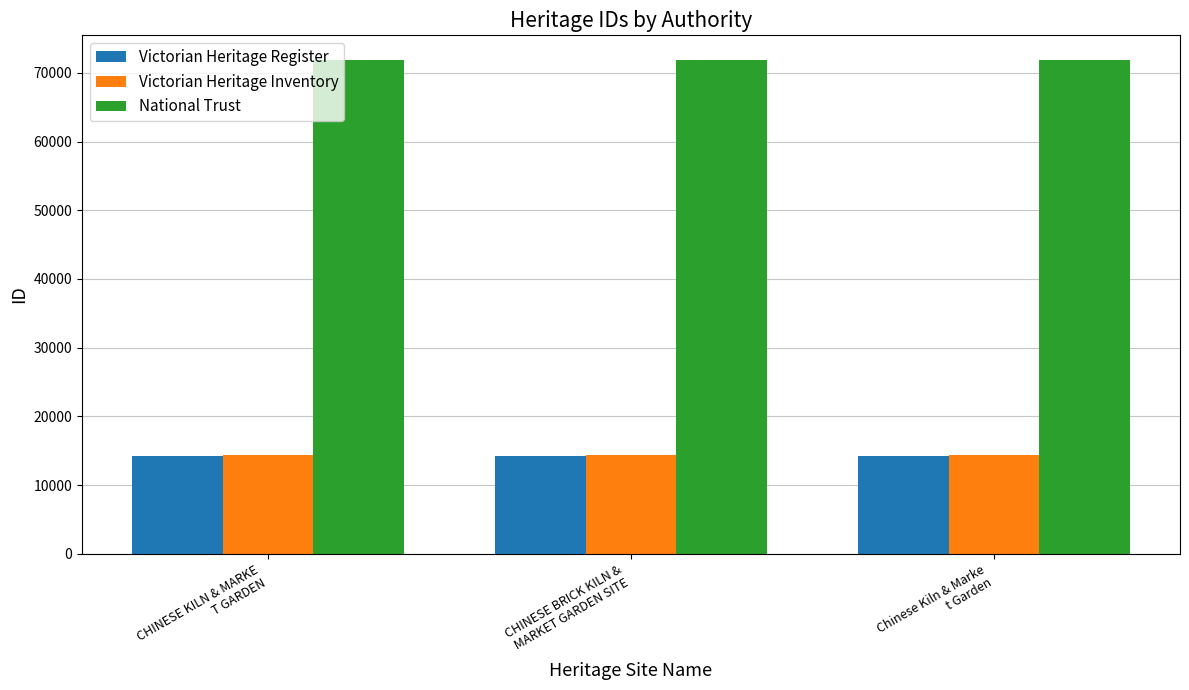

Reading left to right, transcribe all the data shown in this chart.

Victorian Heritage Register: 14222	14222	14222
Victorian Heritage Inventory: 14332	14332	14332
National Trust: 71869	71869	71869